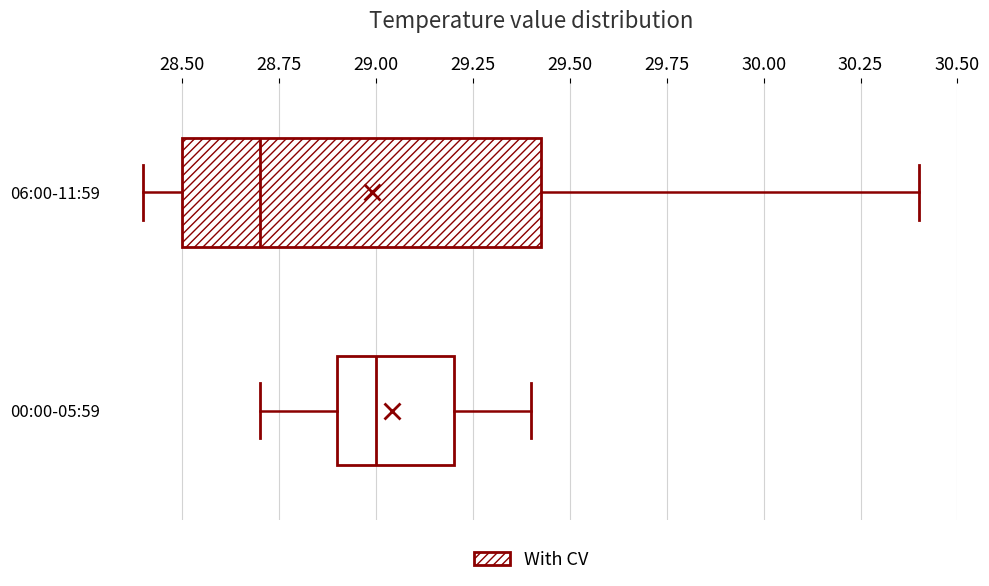

Where does the left whisker of the box for 06:00-11:59 end on the x-axis? The values are not printed on the chart, so give them approximately, as read against the axis.

28.40